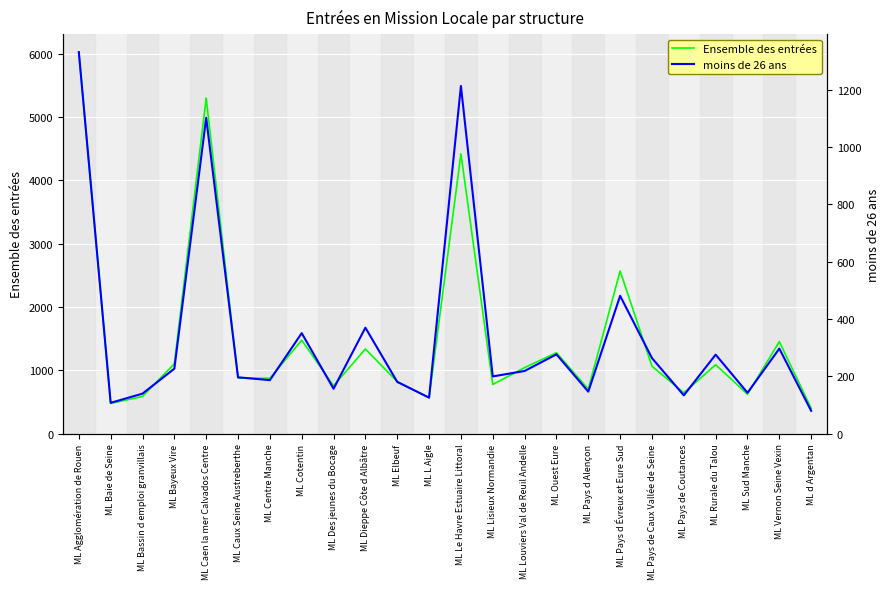

True or false: moins de 26 ans has a value of 206 at ML Pays d Alençon.

False